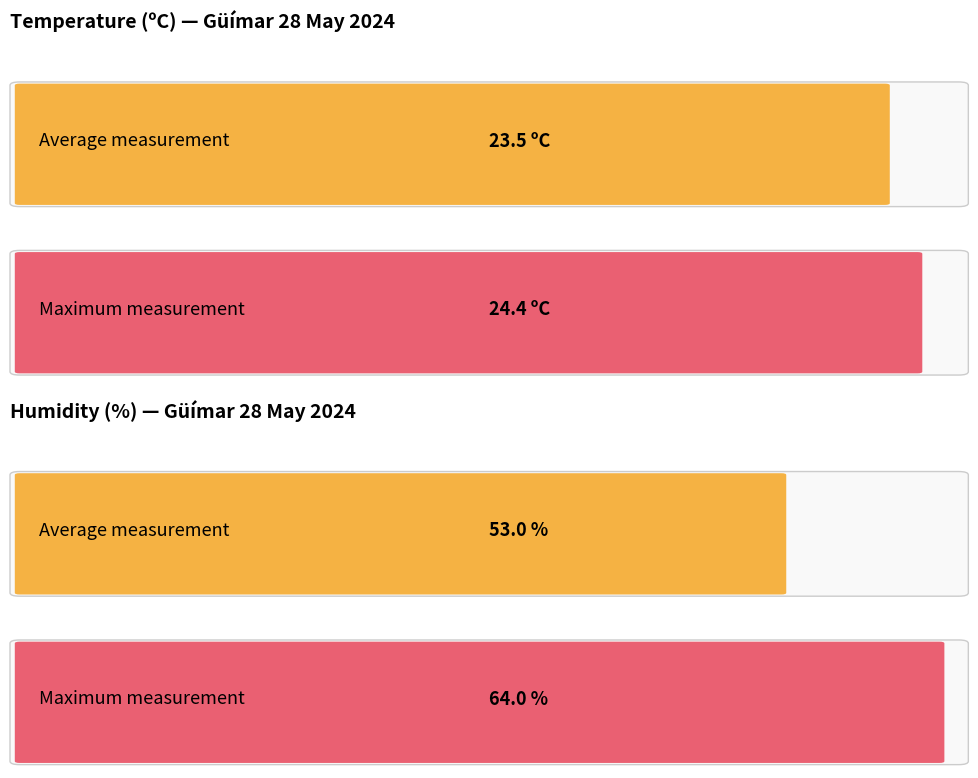

Is it true that Wind speed (km/h) equals 33.9 at 12:00?

False